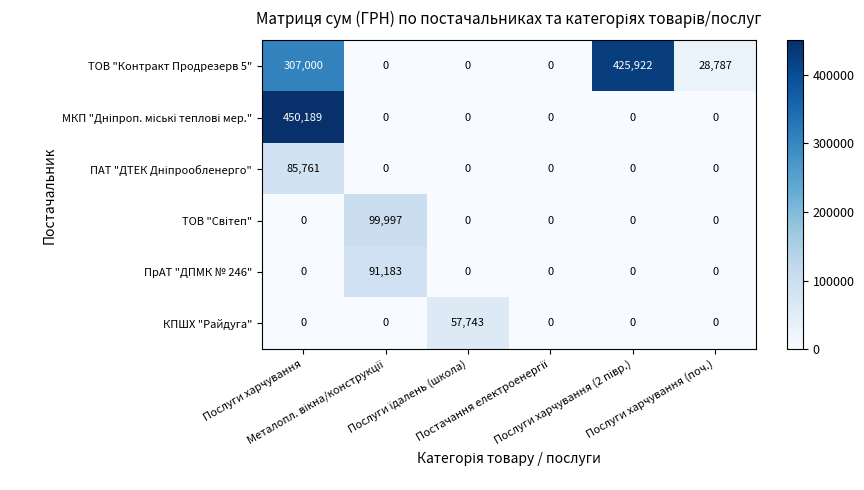

Count the number of data series in this chart.

6